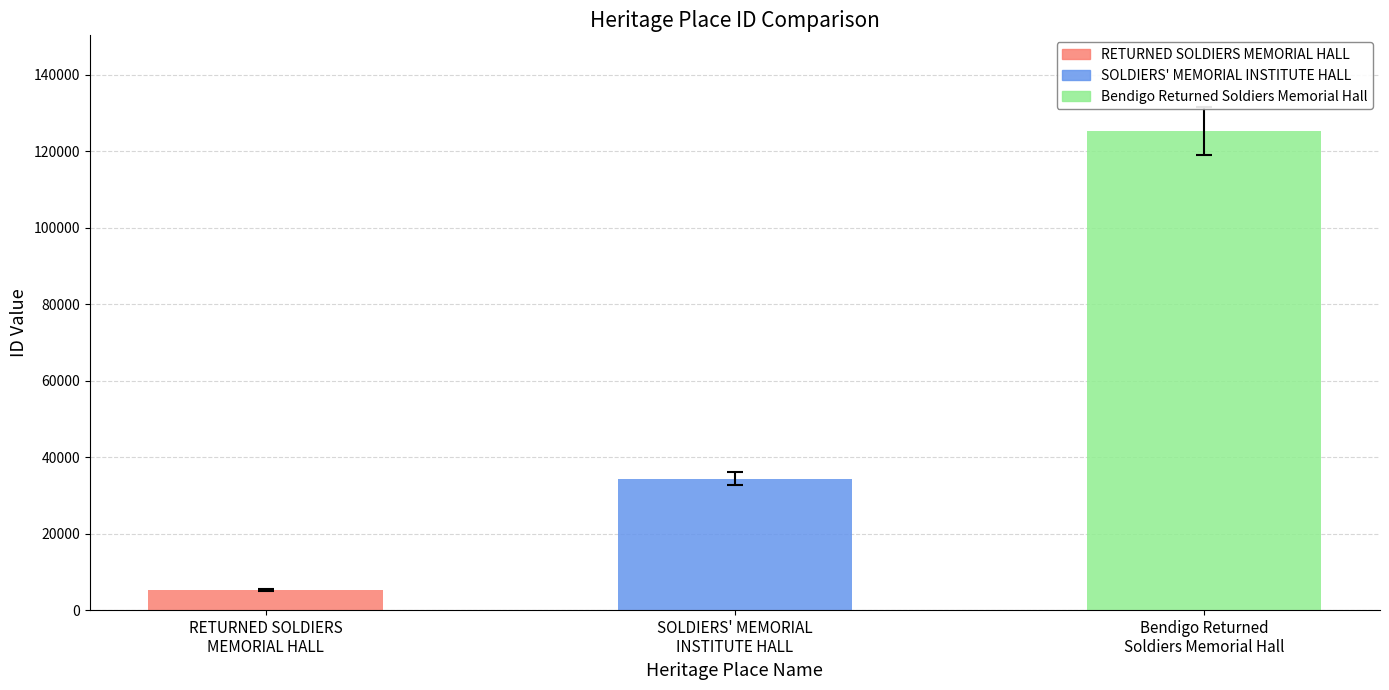

Is it true that the value at Bendigo Returned
Soldiers Memorial Hall is 27625?

False